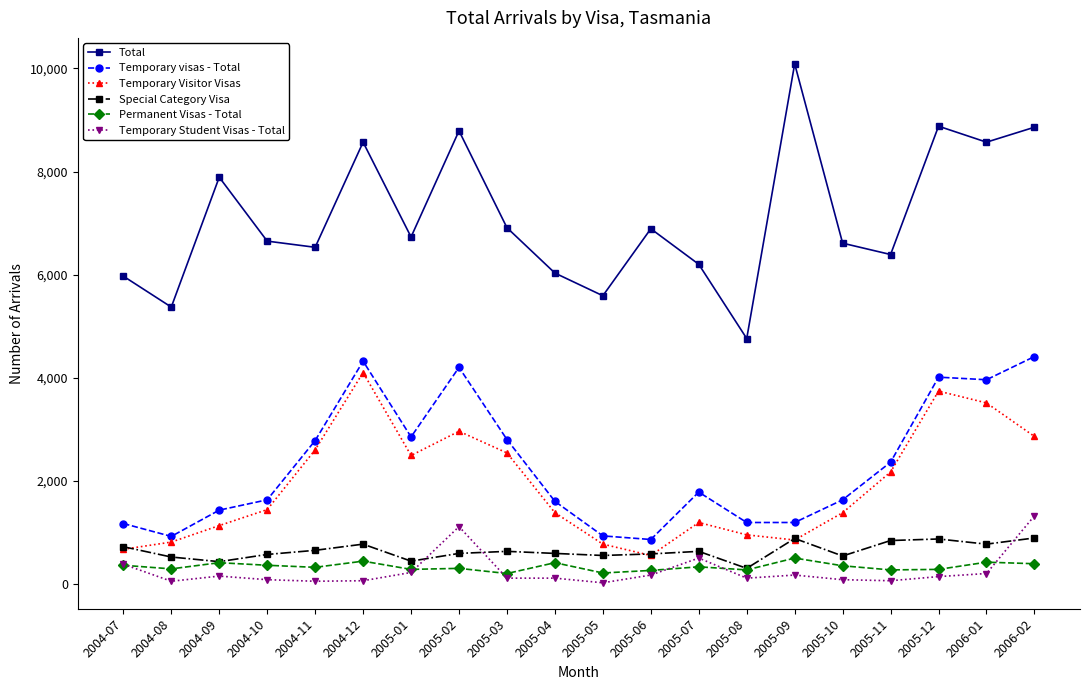

Is the value of Special Category Visa at 2005-04 greater than the value of Permanent Visas - Total at 2004-11?

Yes